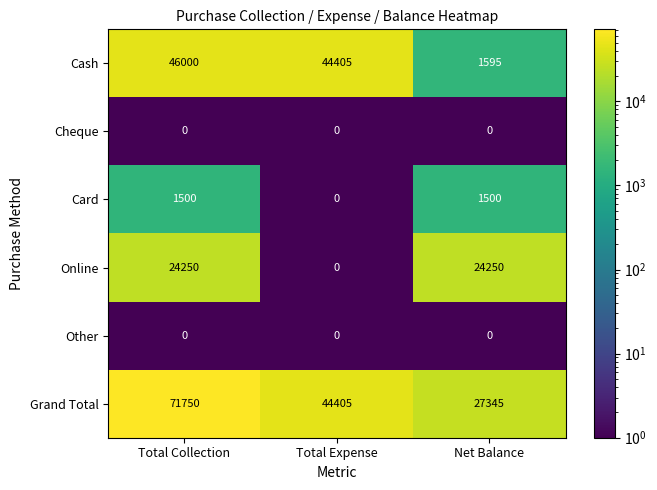

Reading right to left, transcribe all the data shown in this chart.

Cash: Net Balance=1595	Total Expense=44405	Total Collection=46000
Cheque: Net Balance=0	Total Expense=0	Total Collection=0
Card: Net Balance=1500	Total Expense=0	Total Collection=1500
Online: Net Balance=24250	Total Expense=0	Total Collection=24250
Other: Net Balance=0	Total Expense=0	Total Collection=0
Grand Total: Net Balance=27345	Total Expense=44405	Total Collection=71750